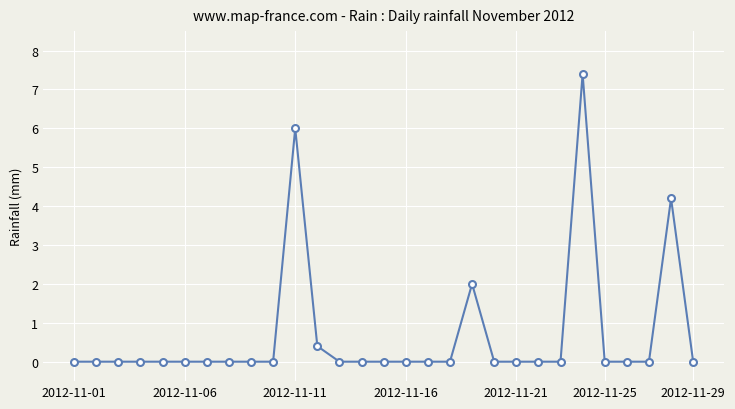

What is the greatest value displayed?

7.4